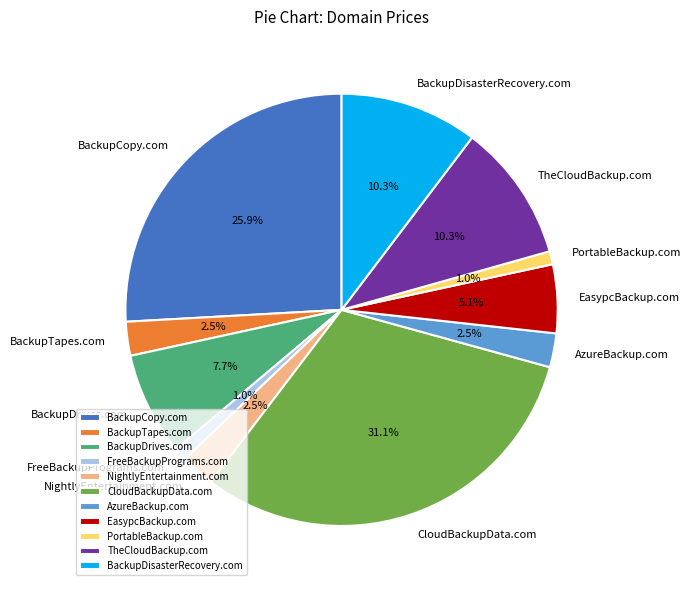

Which category has the biggest portion of the pie?

CloudBackupData.com